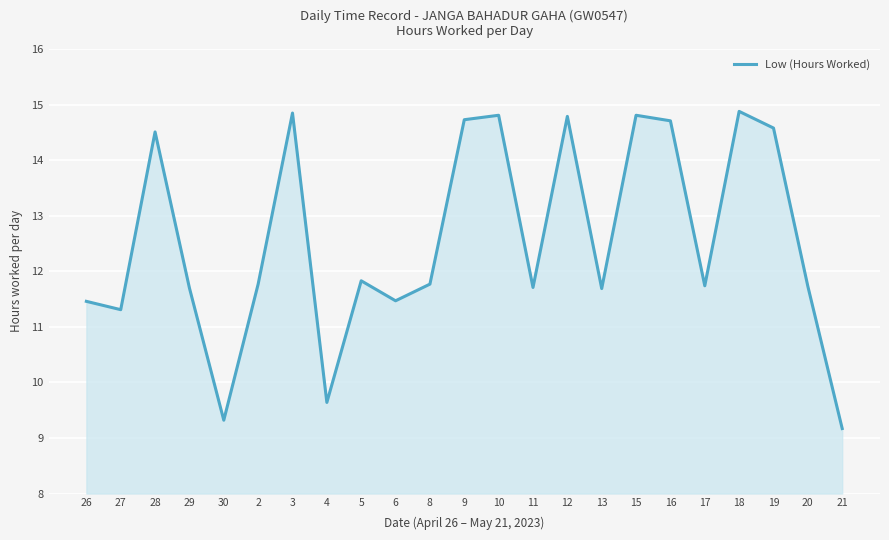

What is the change in value from 28 to 6?

-3.0